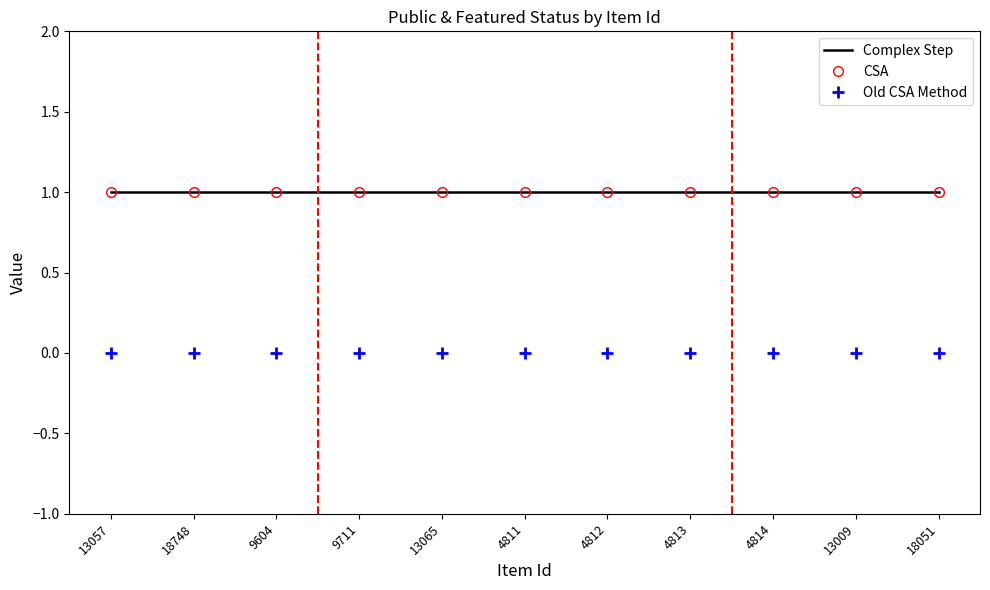

Where is CSA nearest to the value 1?

13057